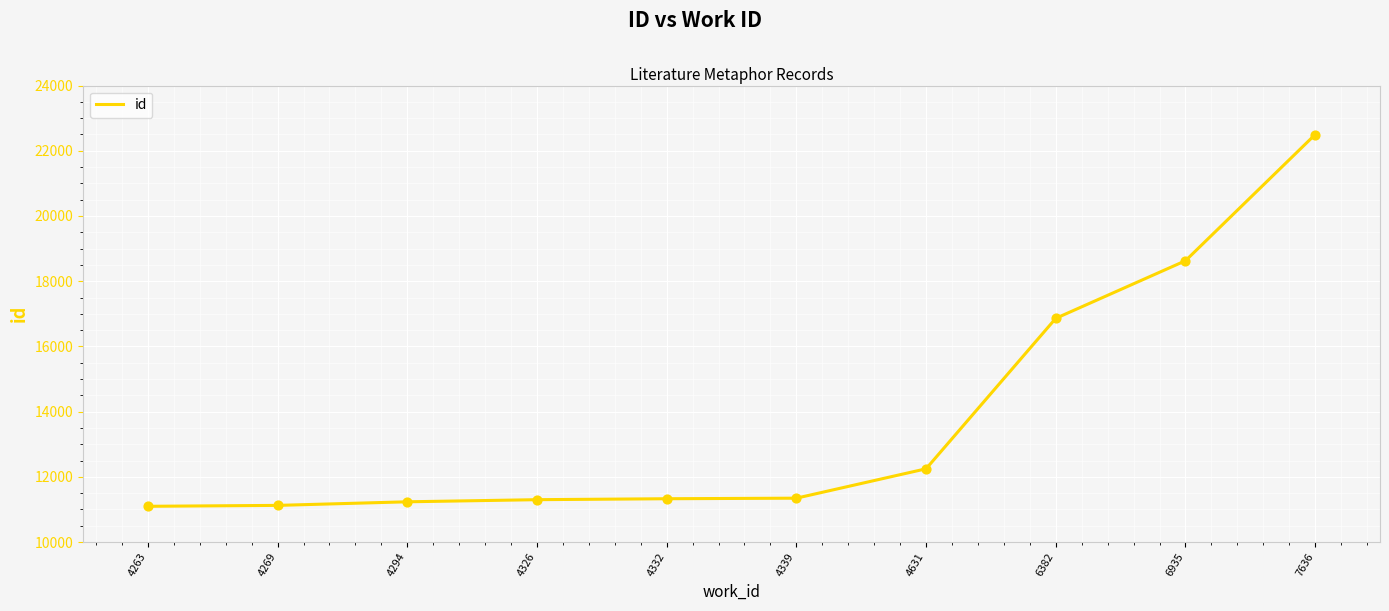

What is the ratio of the value at 4326 to the value at 6935?

0.6